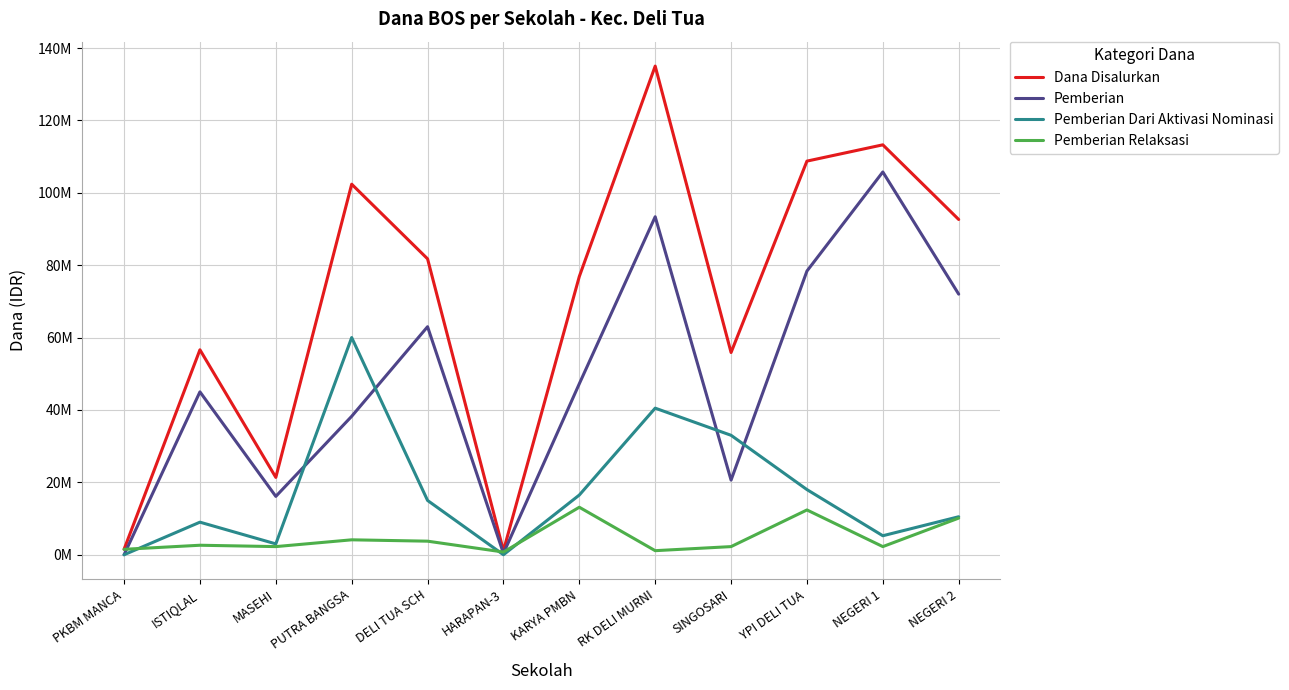

True or false: Pemberian has a value of 16125000 at MASEHI.

True